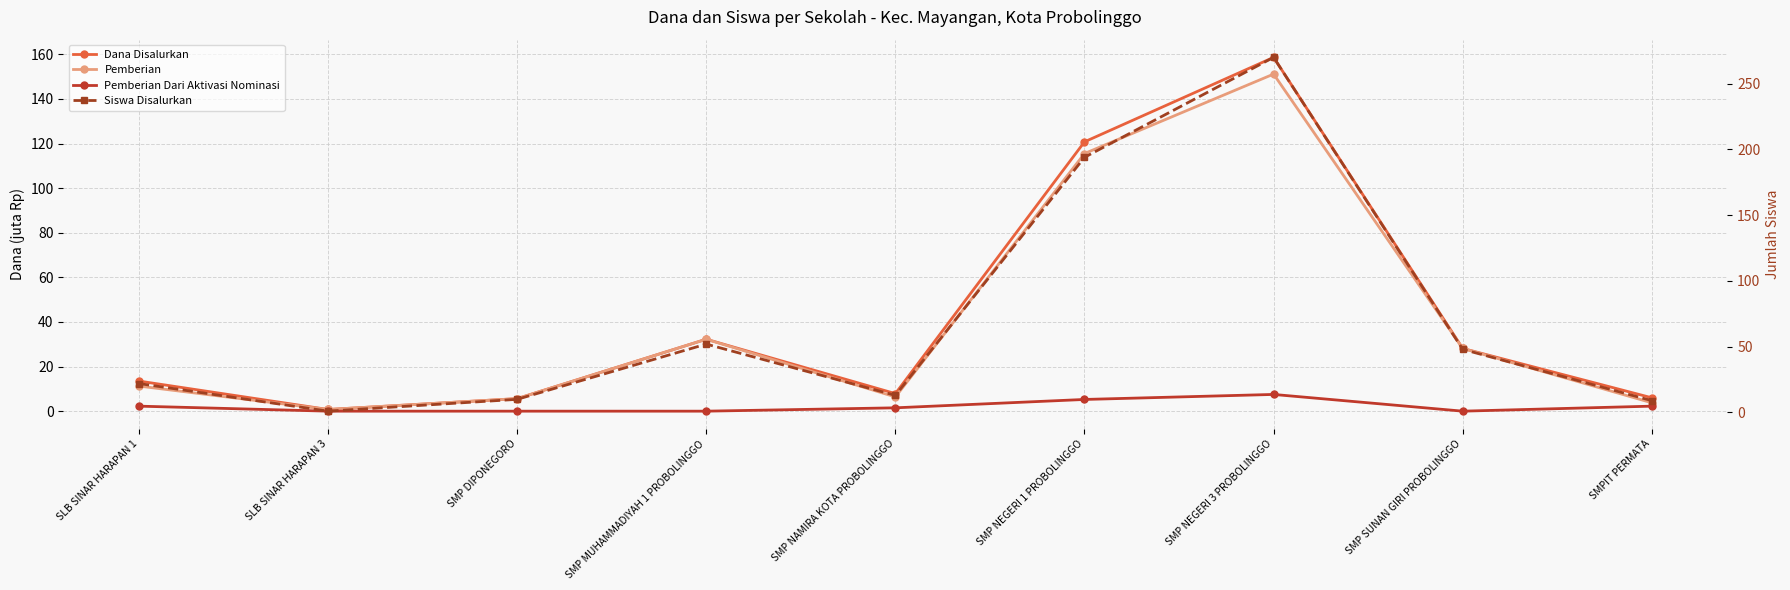

True or false: Dana Disalurkan has a value of 6.0 at SMPIT PERMATA.

True